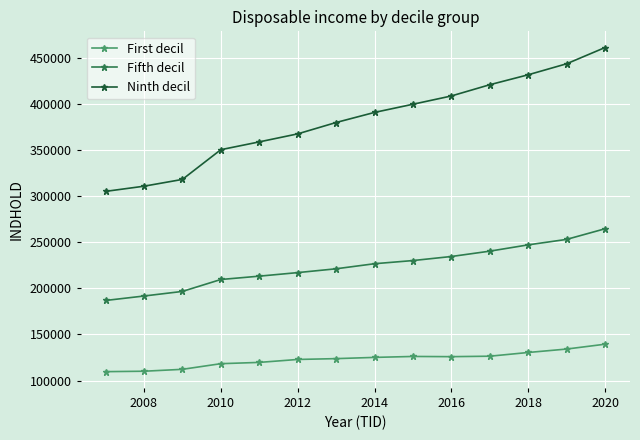

Rank the series by their maximum value, from highest to lowest.

Ninth decil, Fifth decil, First decil